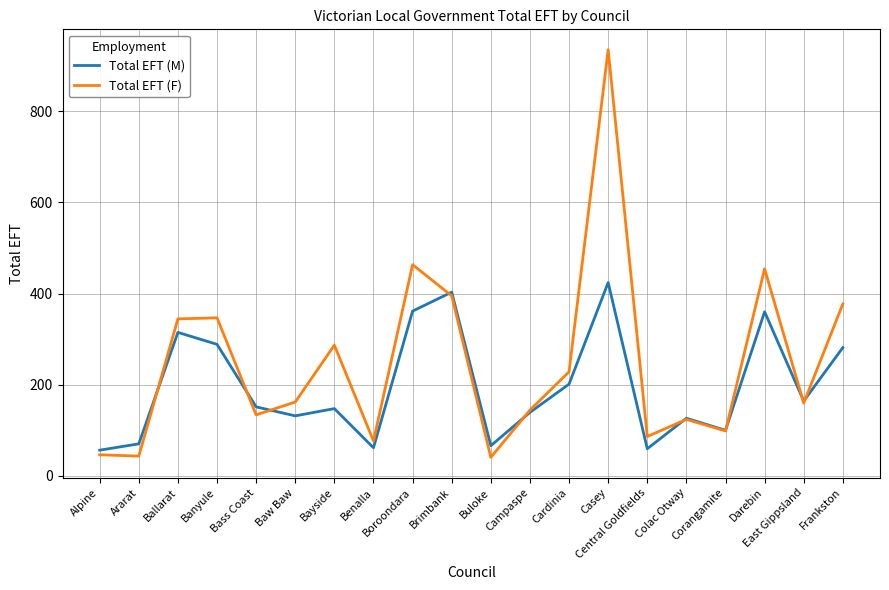

At which category does the chart reach its peak across all series?

Casey